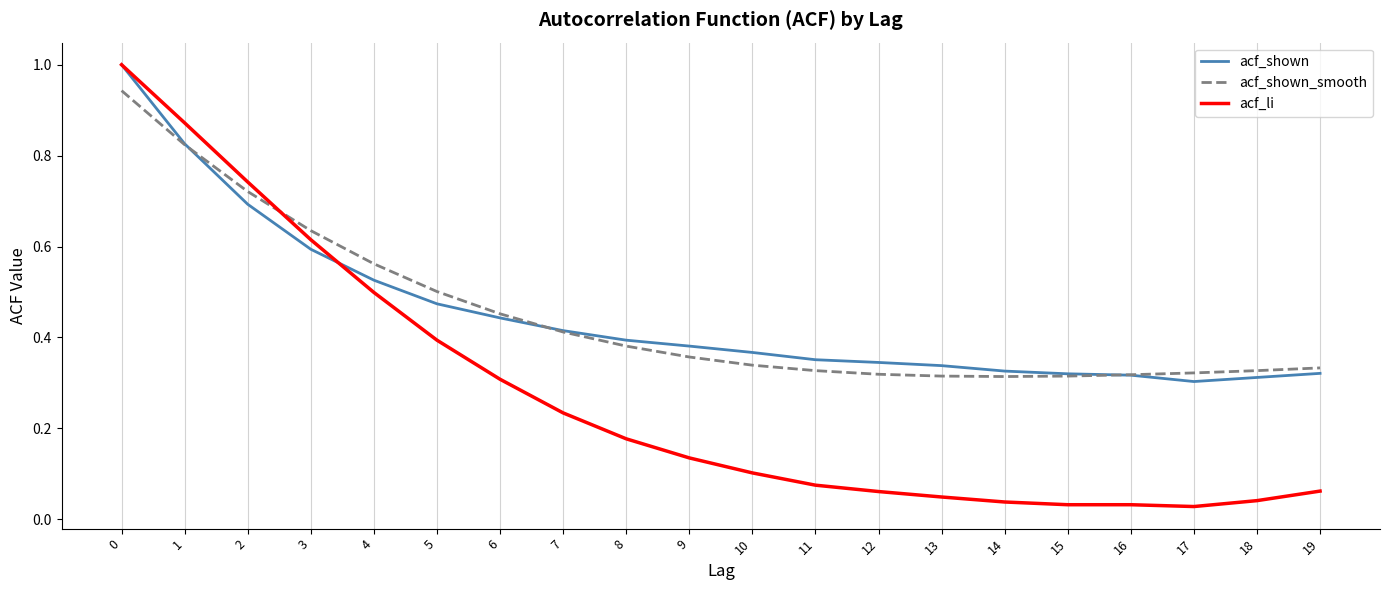

What is the greatest value displayed?

1.0